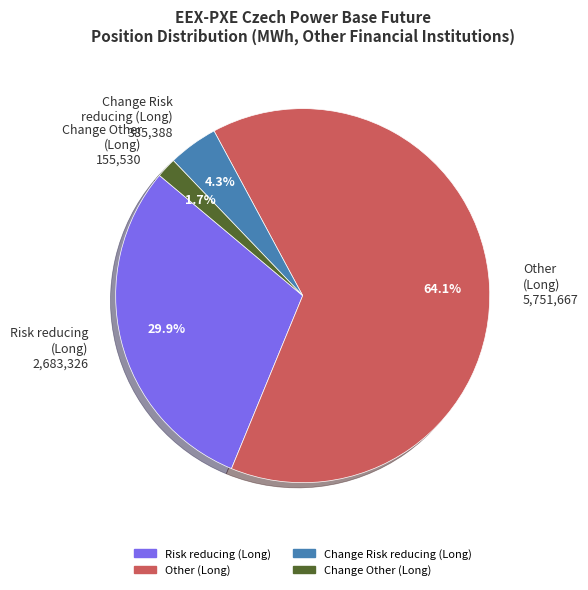

Do Risk reducing (Long) 2,683,326 and Change Risk reducing (Long) 385,388 together represent more than half of the pie?

No